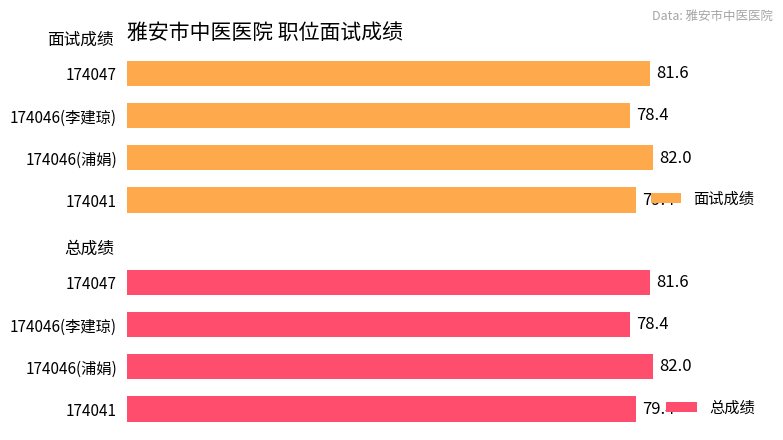

What is the difference between the maximum and minimum values in the 总成绩 series?

3.6